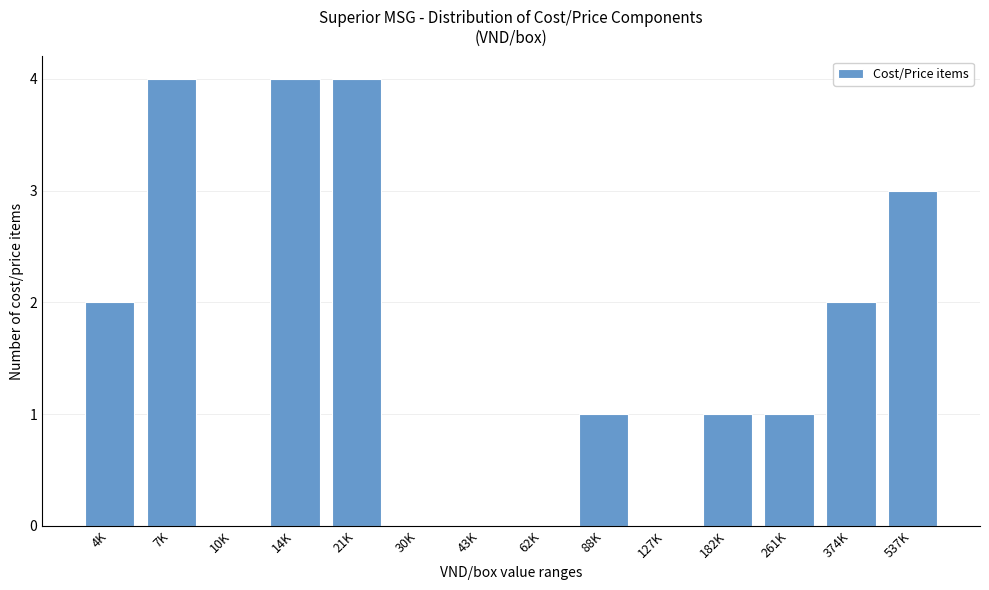

Reading left to right, extract all data points from this chart.

4K=2	7K=4	10K=0	14K=4	21K=4	30K=0	43K=0	62K=0	88K=1	127K=0	182K=1	261K=1	374K=2	537K=3